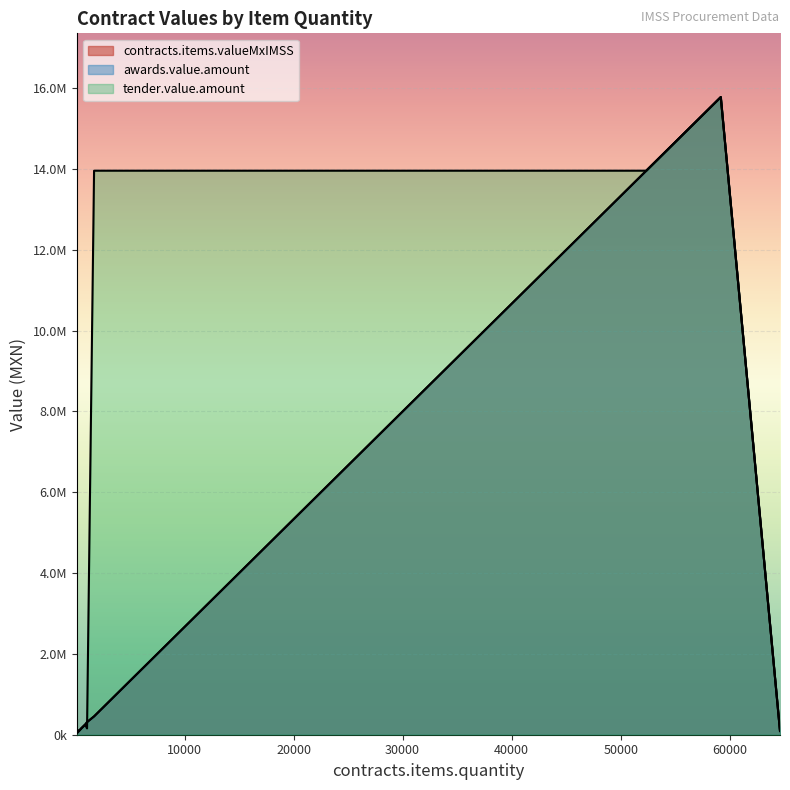

How many lines are shown in the chart?

3